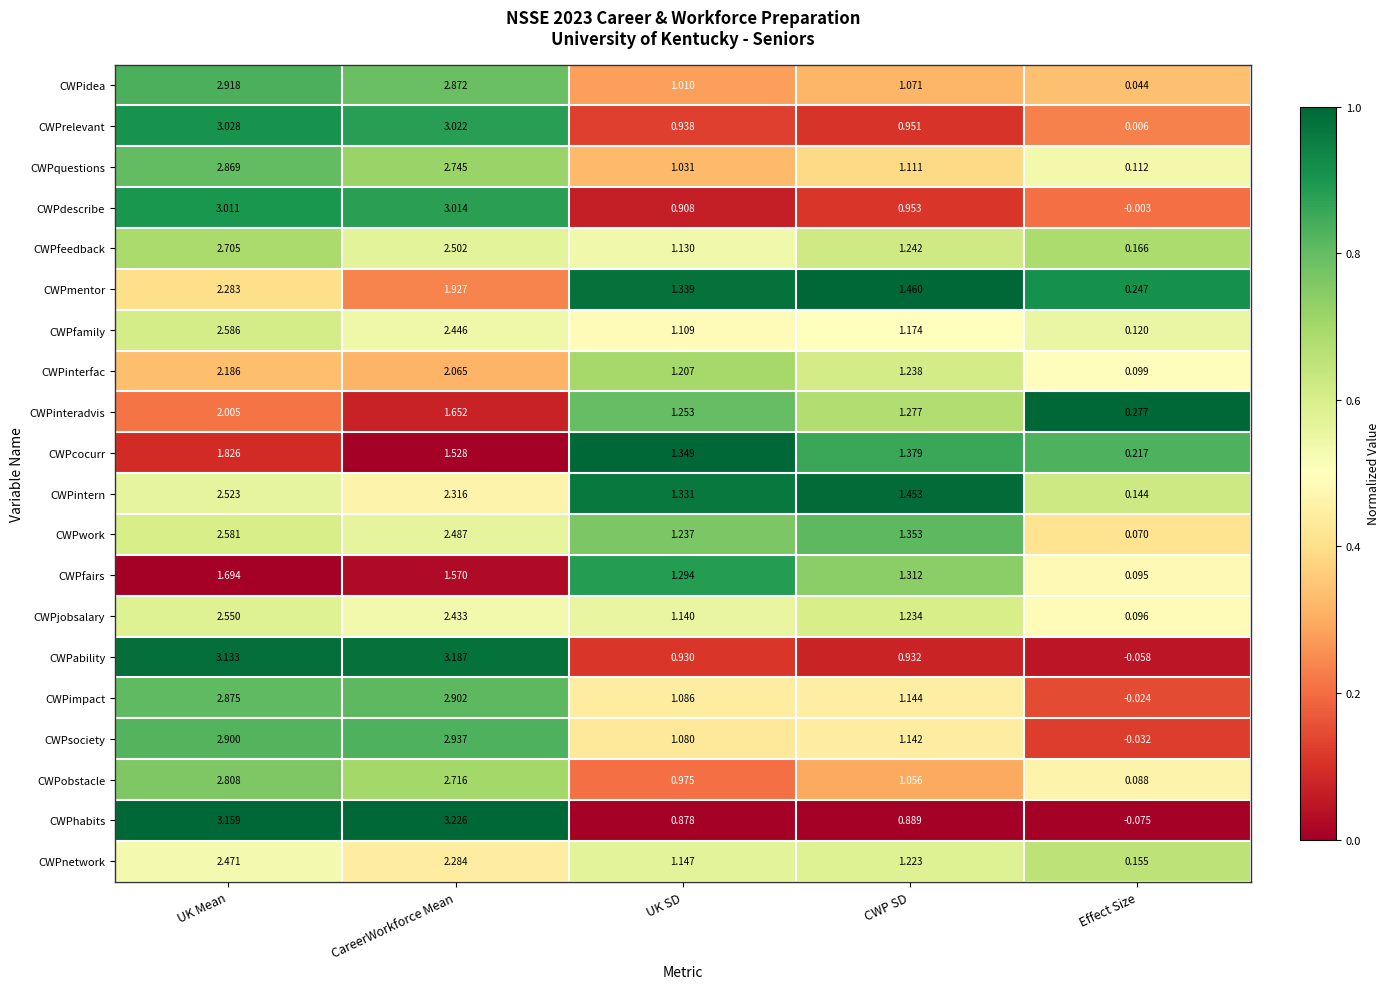

Where does the CWPinteradvis series first go above 1?

UK Mean